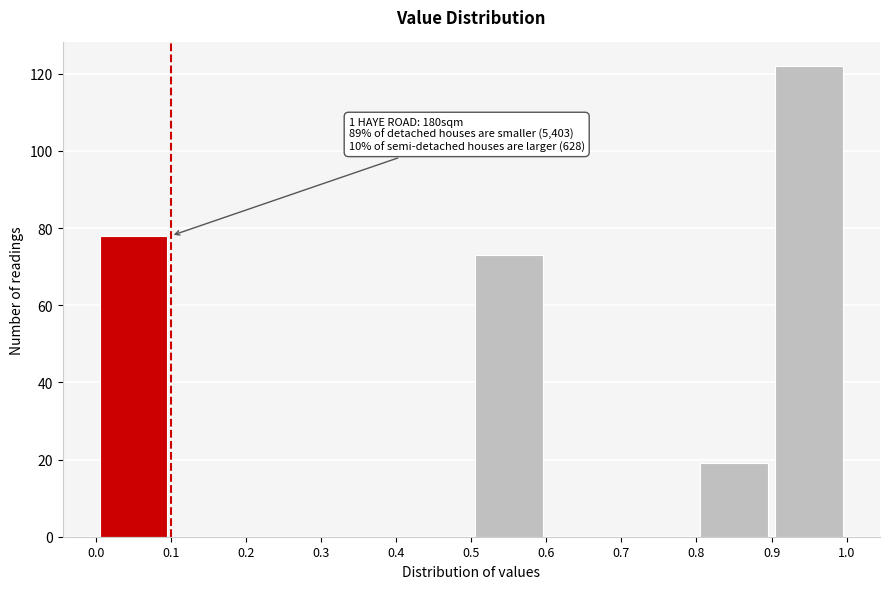

Over which range of the x-axis is the bar tallest?

0.9 to 1.0